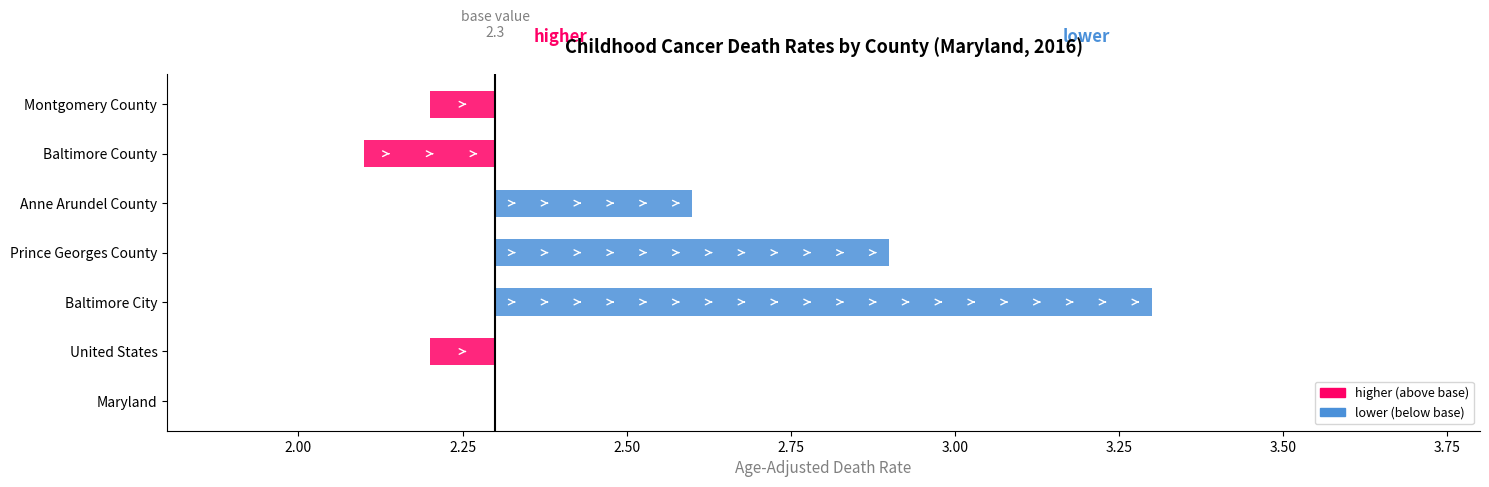

Reading left to right, transcribe all the data shown in this chart.

2.3	2.2	3.3	2.9	2.6	2.1	2.2